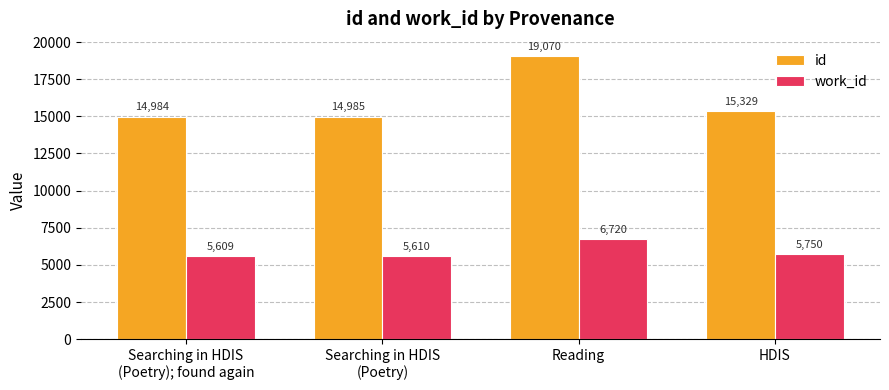

Count the number of data series in this chart.

2